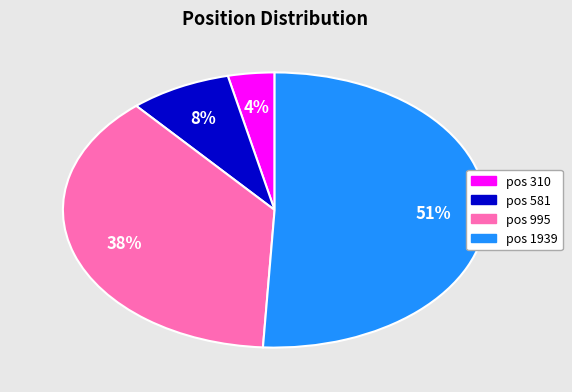

Is there a majority slice in this chart?

Yes